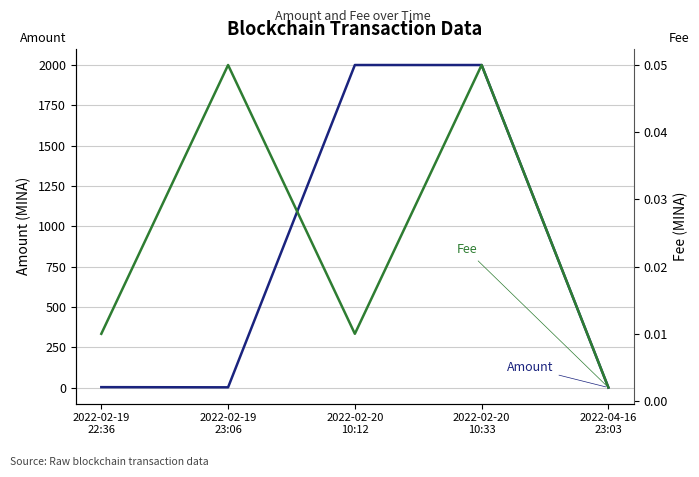

At 2022-02-20
10:12, list the series in order from smallest to largest.

Fee, Amount